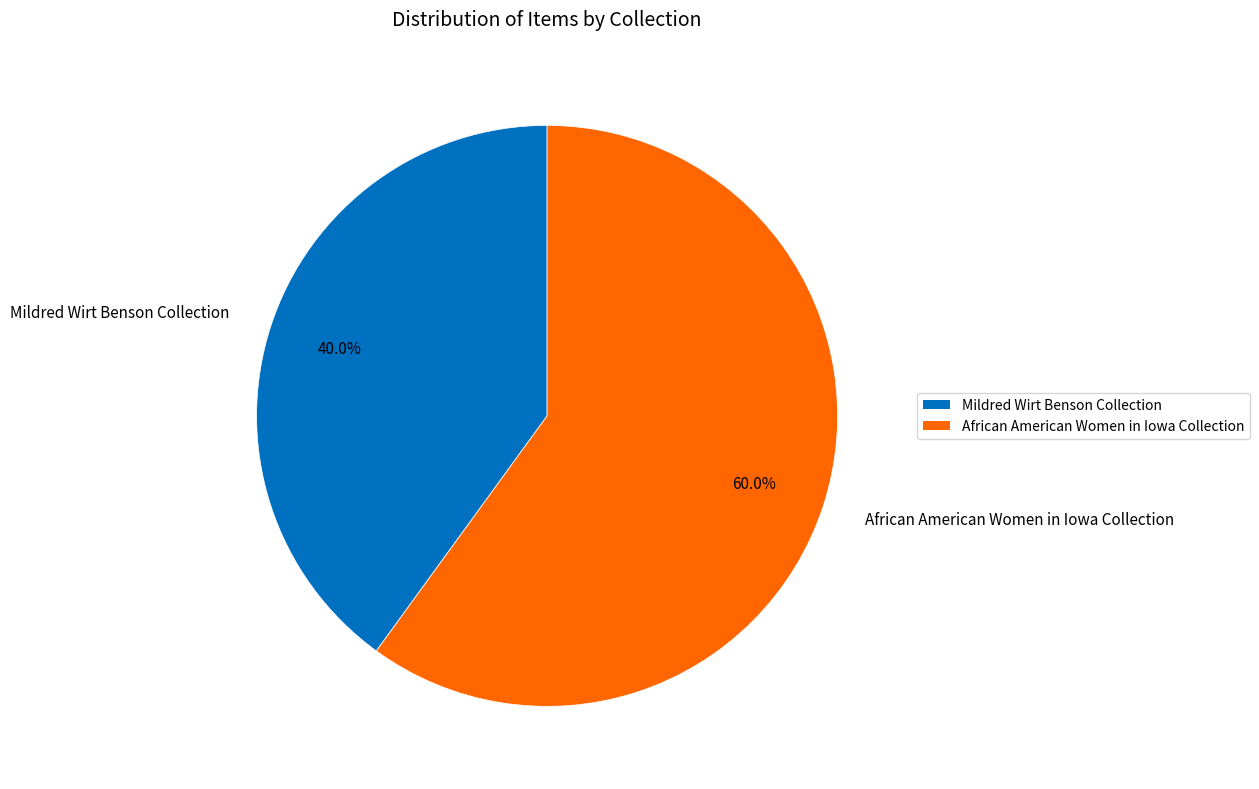

True or false: Mildred Wirt Benson Collection accounts for 12% of the total.

False